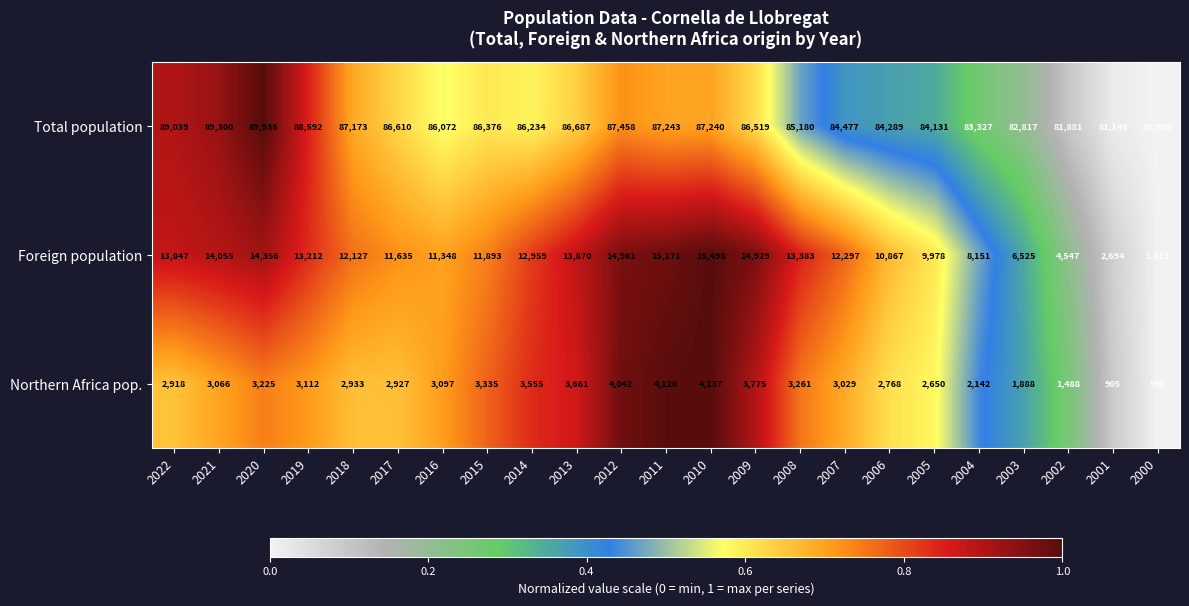

At how many categories does at least one series exceed 87678?

4